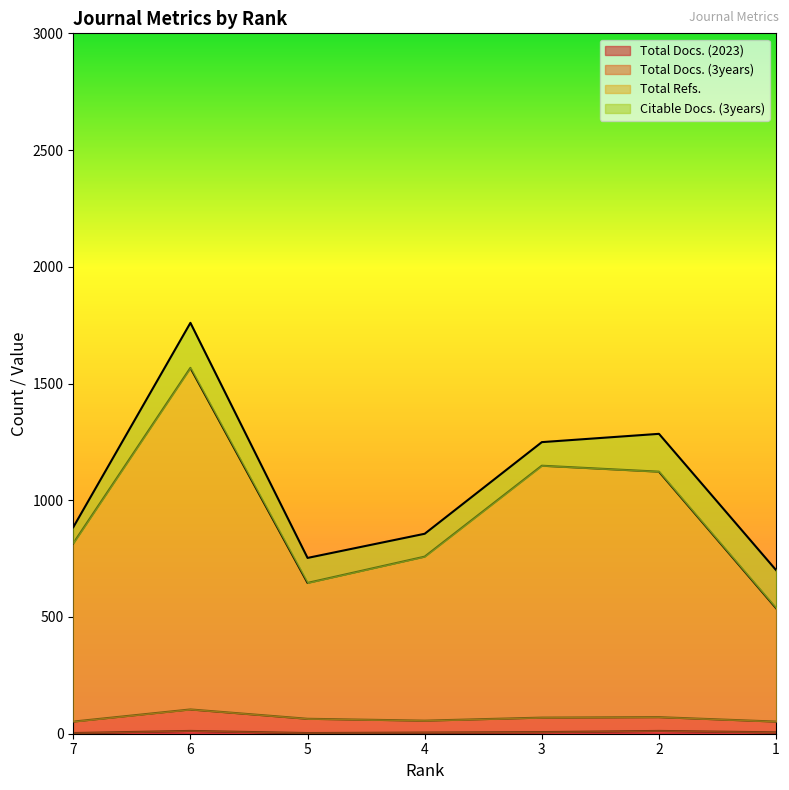

At which category does Total Docs. (3years) reach its first local valley?

4